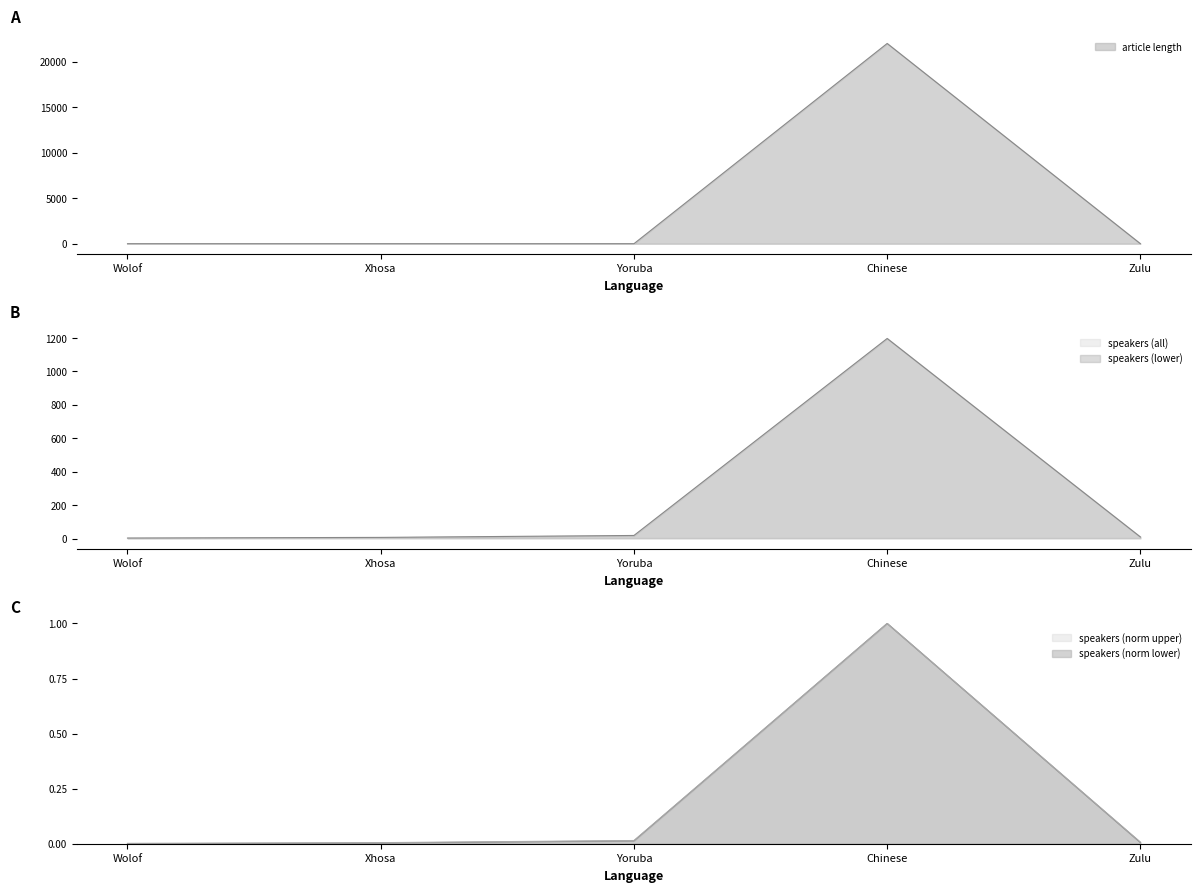

Reading left to right, list all the values displayed in this chart.

4.0	7.8	19.4	1197.4	10.3